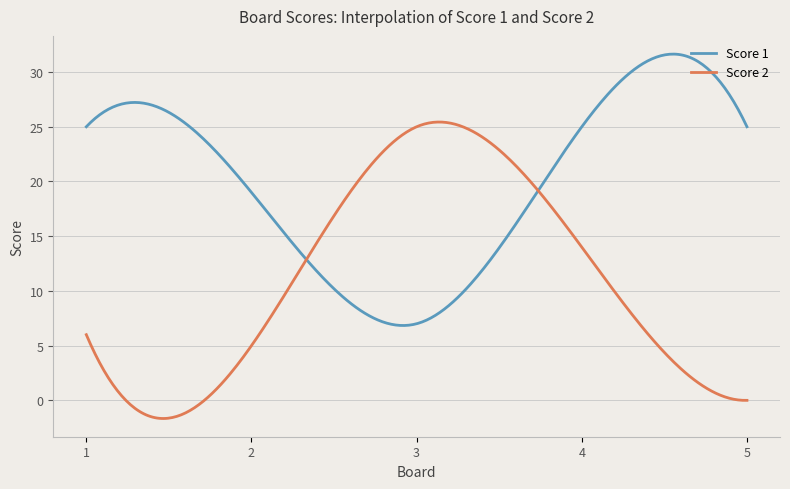

Rank the series by their maximum value, from lowest to highest.

Score 2, Score 1